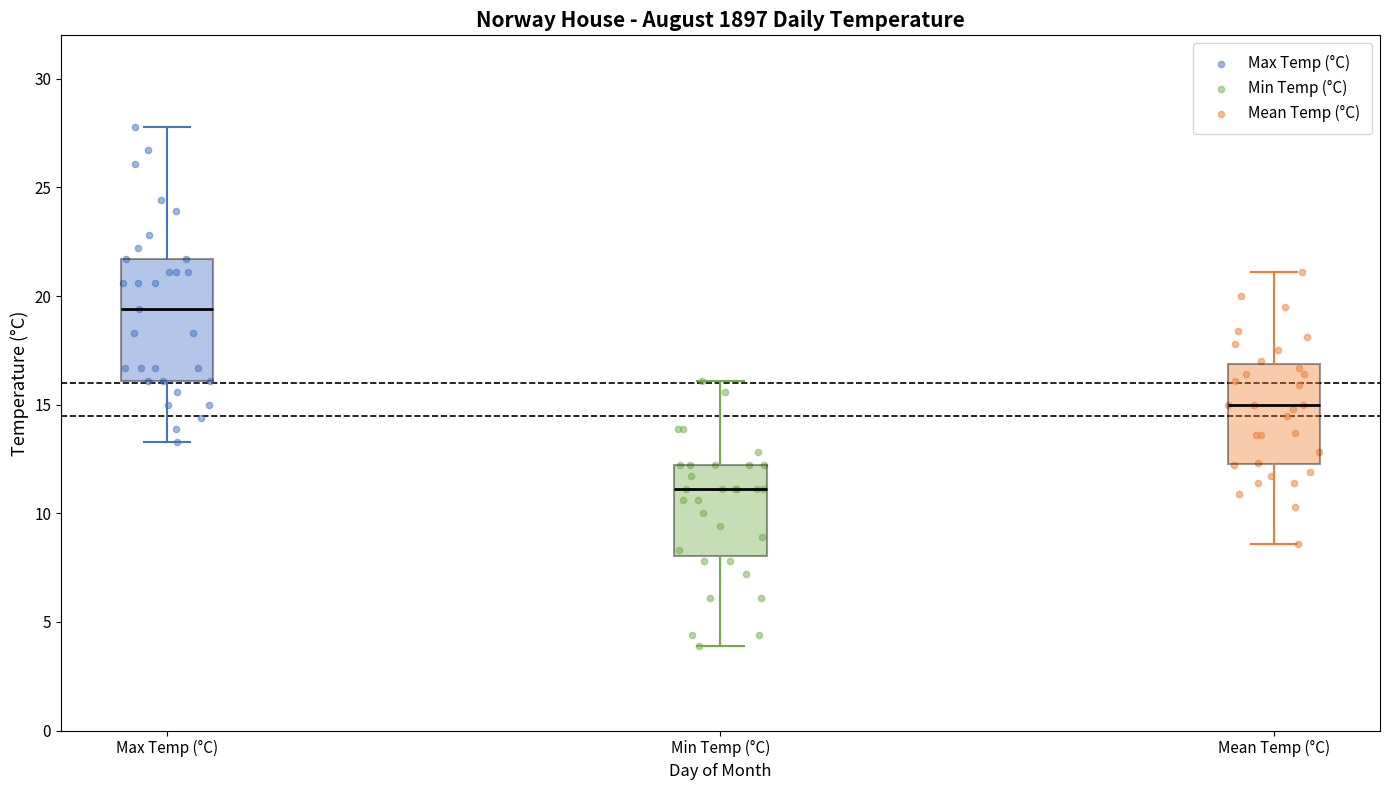

Reading left to right, transcribe this box plot: for each box, give where its median line is, the range the box spans, and where its two whiskers end, as read against the y-axis. The values are not printed on the chart, so give them approximately, as read against the axis.

Max Temp (°C): median 19.5, box 16.0 to 21.5, whiskers 13.5 to 28.0
Min Temp (°C): median 11.0, box 8.0 to 12.0, whiskers 4.0 to 16.0
Mean Temp (°C): median 15.0, box 12.5 to 17.0, whiskers 8.5 to 21.0